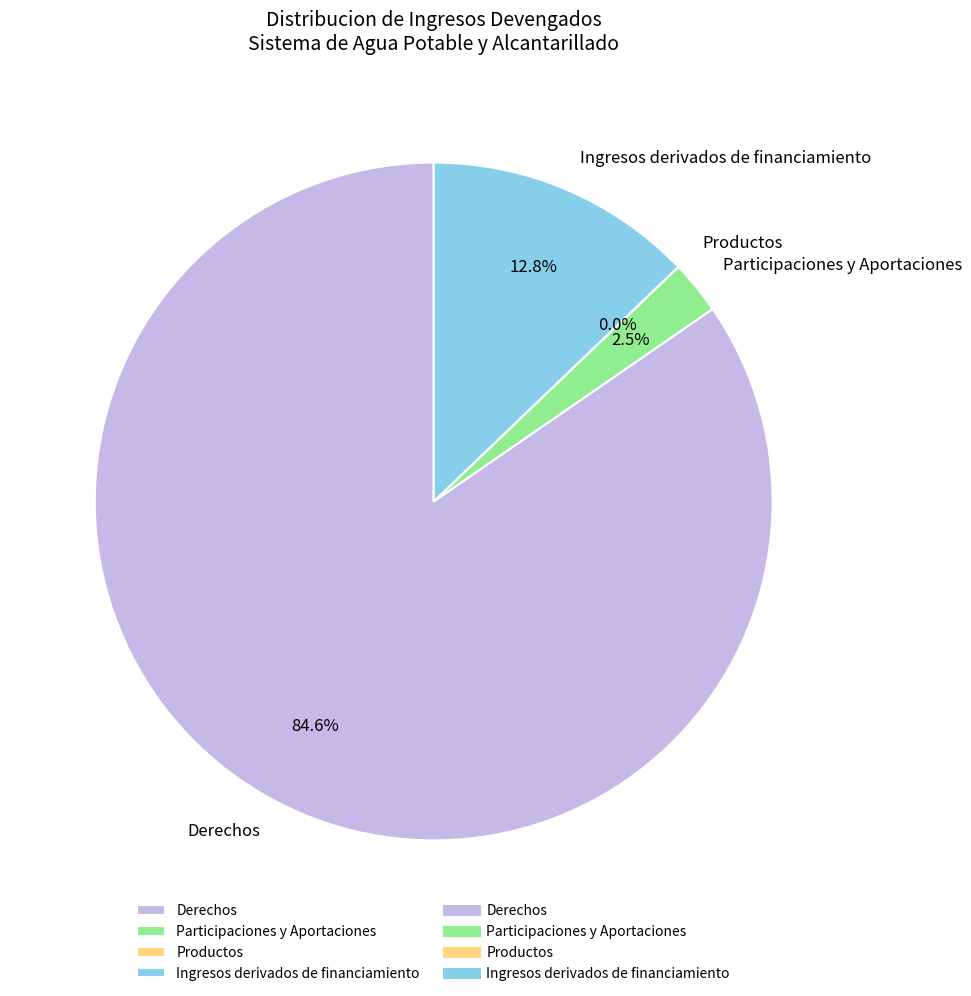

Which has a higher value, Derechos or Ingresos derivados de financiamiento?

Derechos